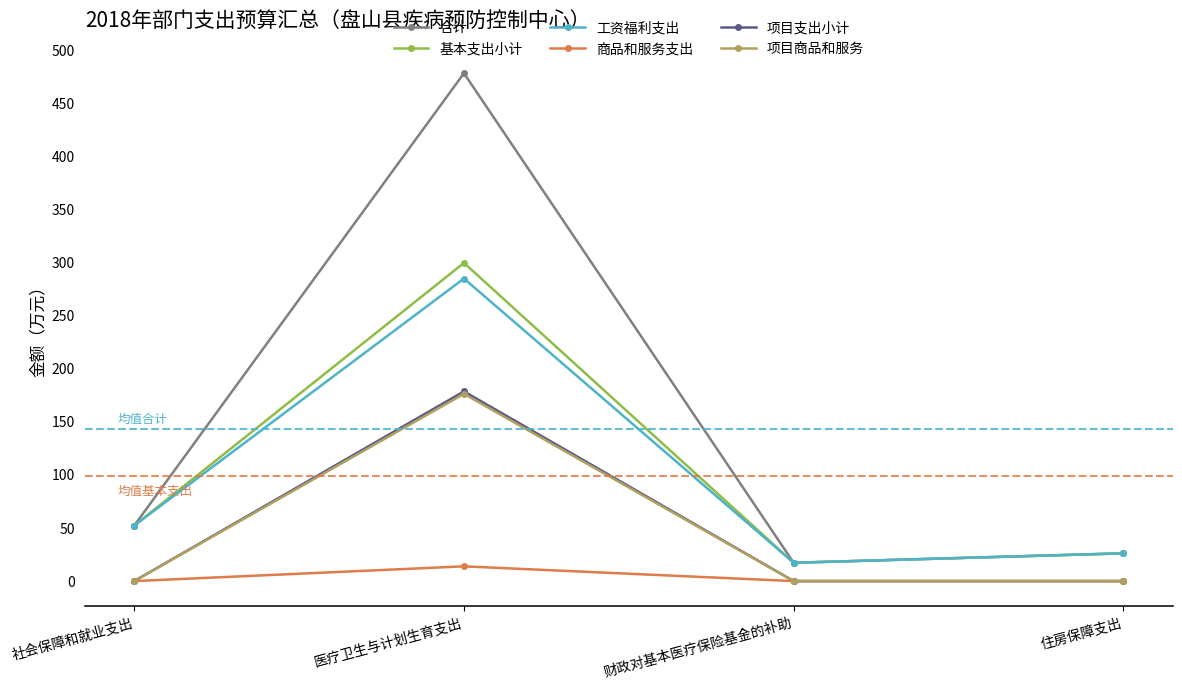

What is the sum of the 基本支出小计 values at 住房保障支出 and 财政对基本医疗保险基金的补助?

43.4